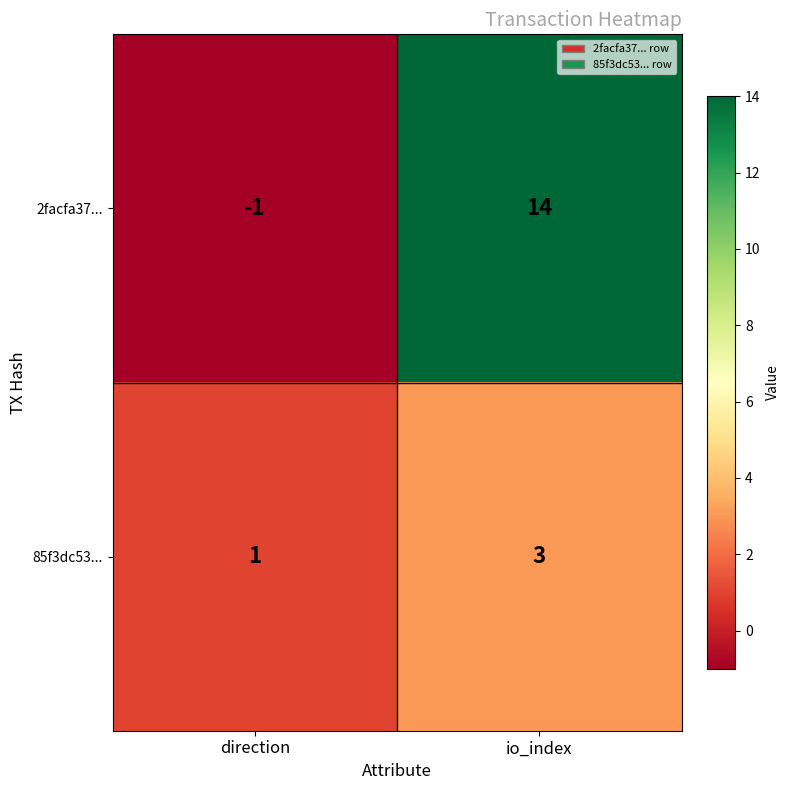

Reading right to left, extract all data points from this chart.

2facfa37...: 14	-1
85f3dc53...: 3	1